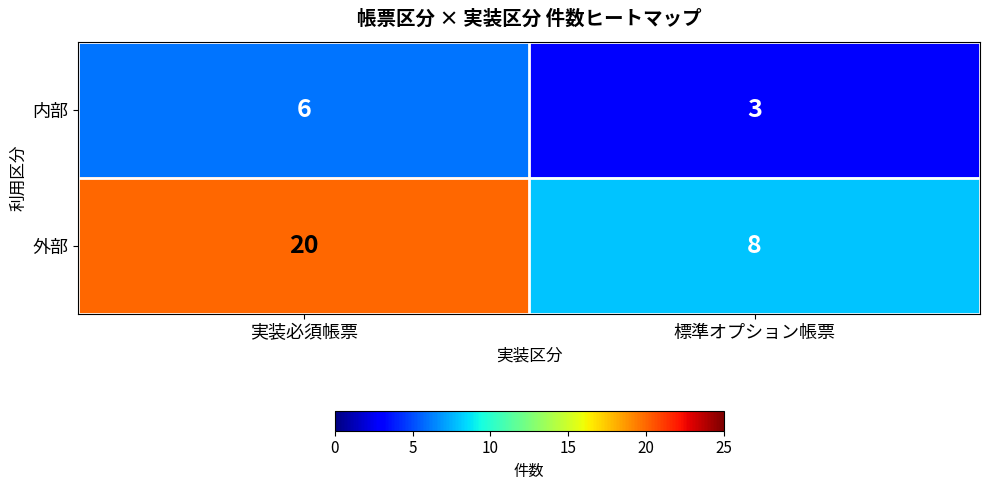

Which category has the lowest value in the 外部 series?

標準オプション帳票